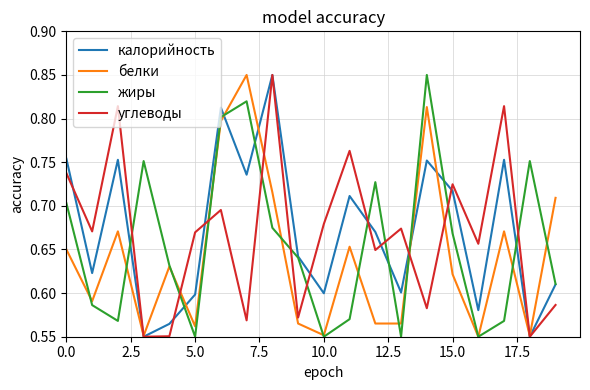

How many times do углеводы and жиры cross each other?

11